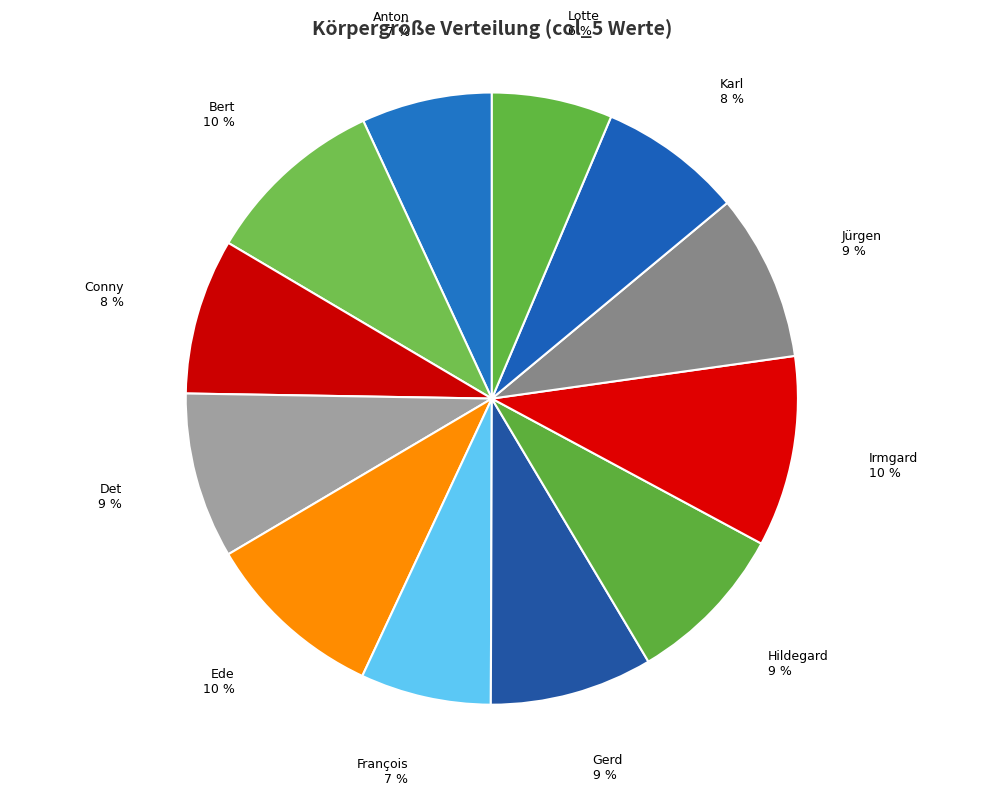

How many segments does this pie chart have?

12